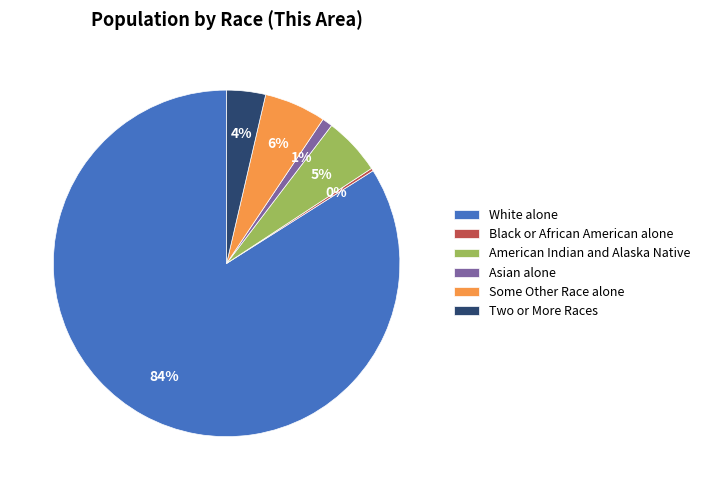

What percentage is the Two or More Races slice, to the nearest percent?

4%